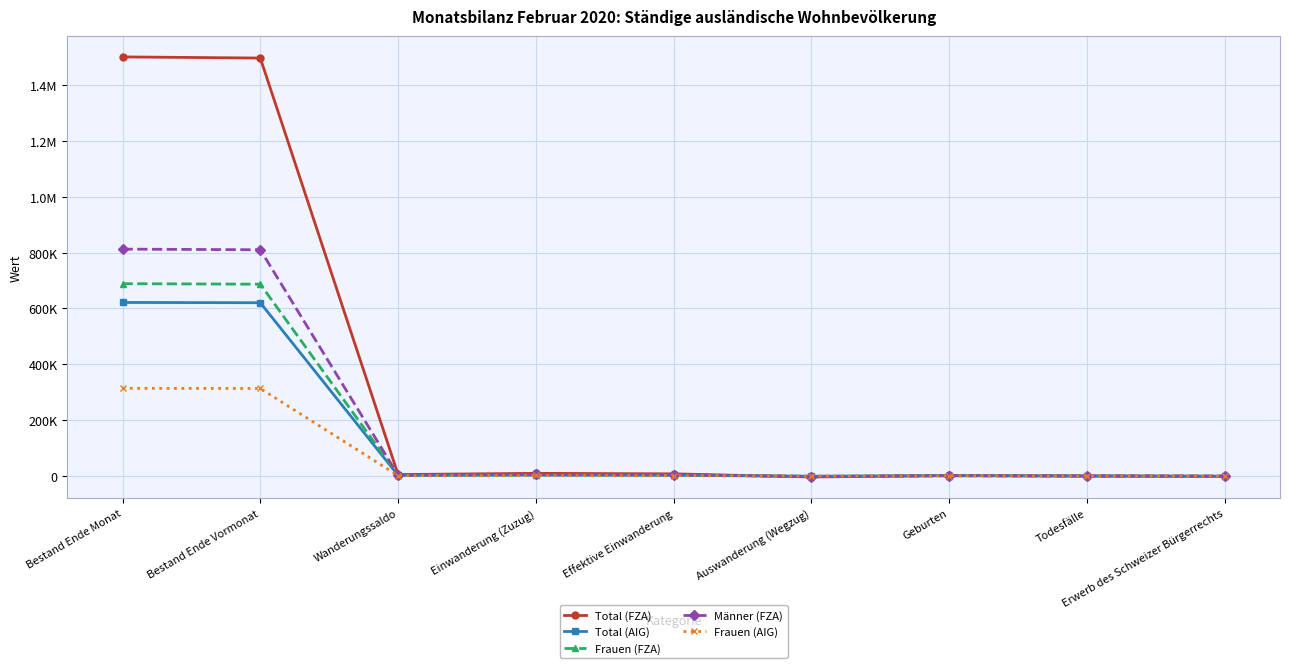

Which series changed the most between Todesfälle and Erwerb des Schweizer Bürgerrechts?

Total (FZA)